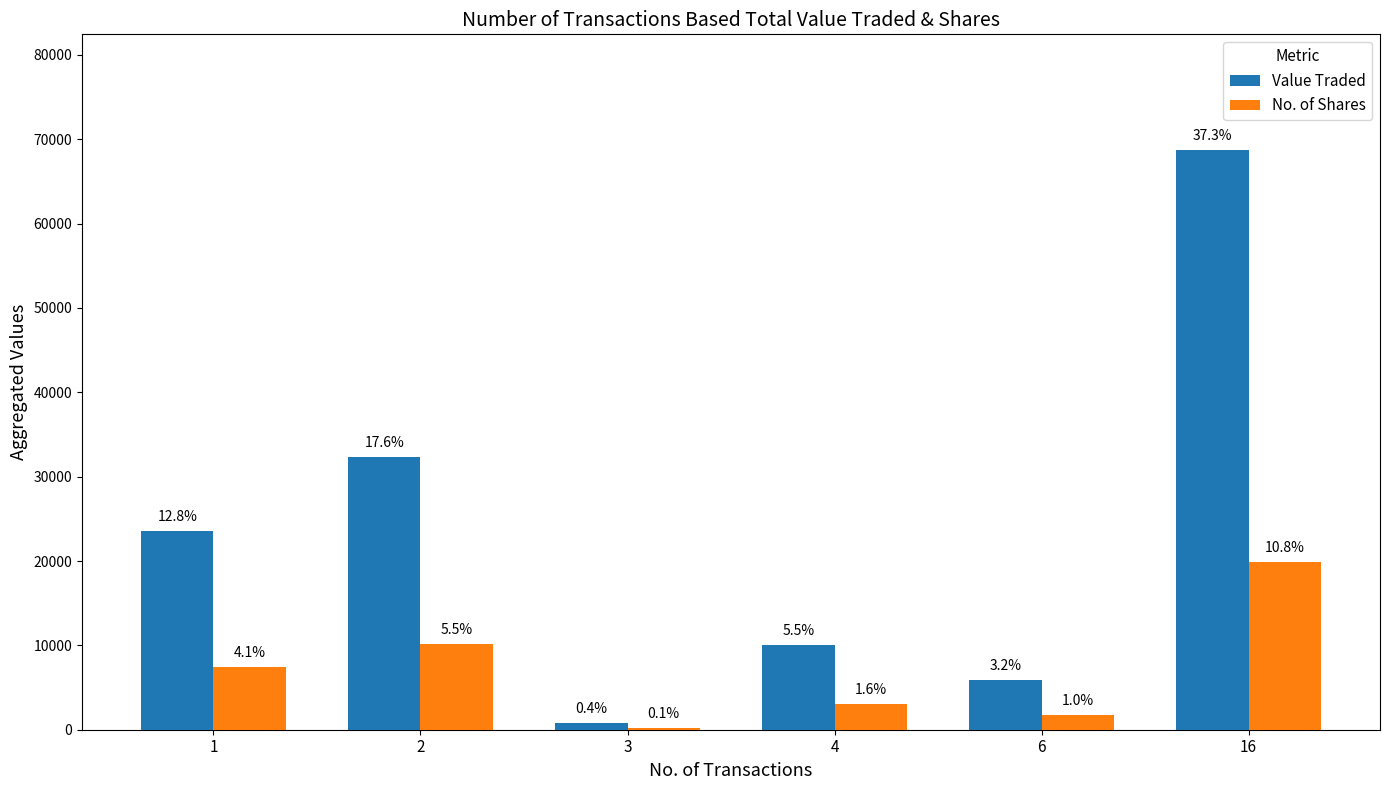

Are the bars grouped side by side (vs. stacked)?

Yes